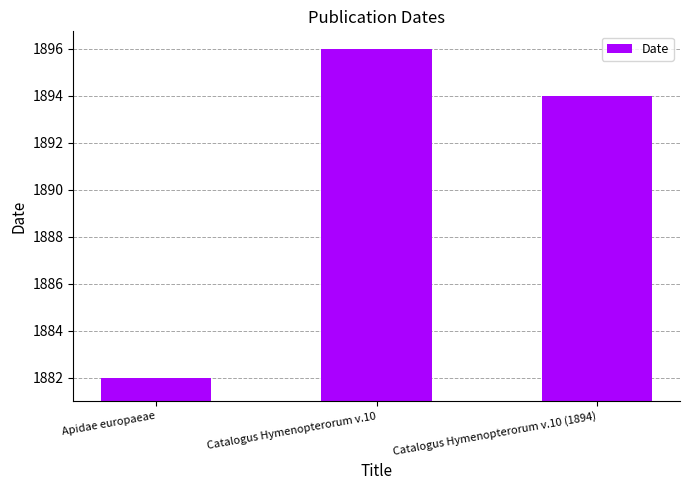

True or false: the data shows 2 at Apidae europaeae.

False